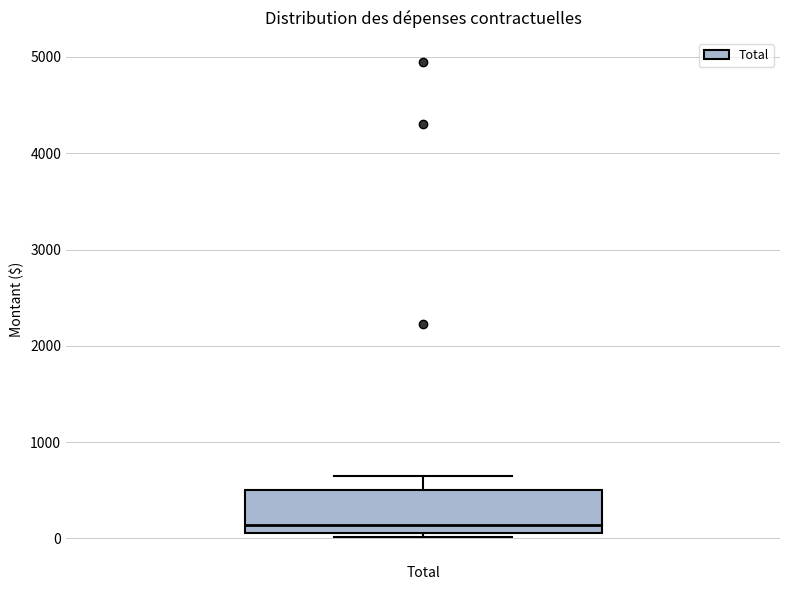

Where is the lower edge of the box for Total on the y-axis? The values are not printed on the chart, so give them approximately, as read against the axis.

100